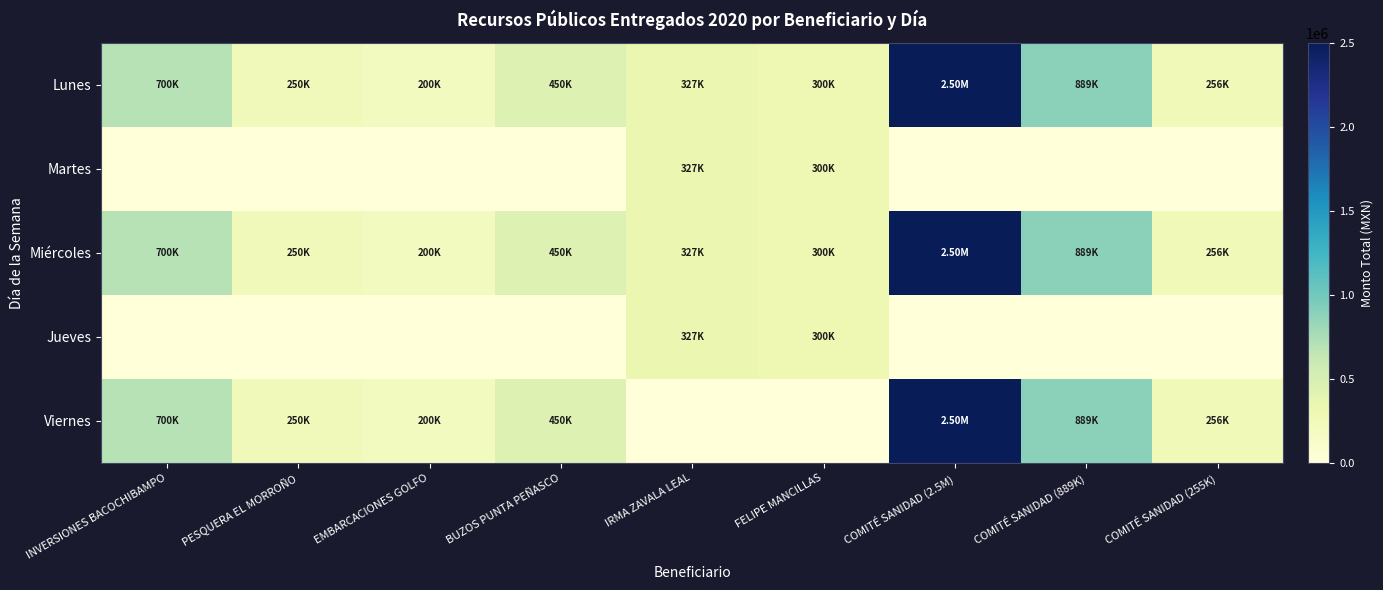

Count the number of data series in this chart.

5